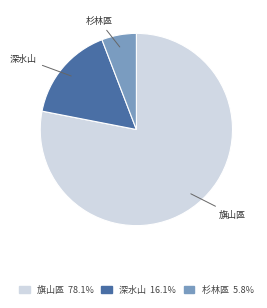

Which category has the smallest portion of the pie?

杉林區